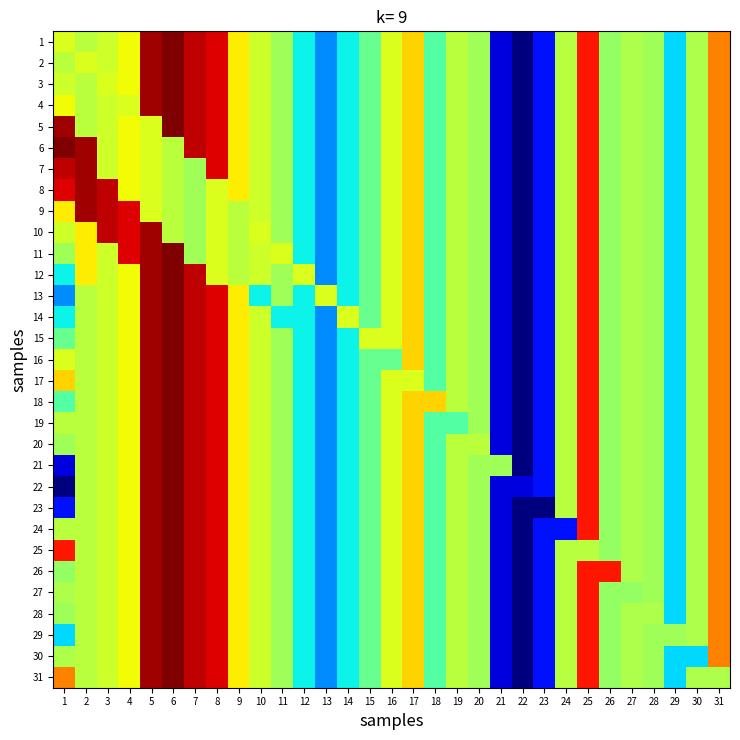

What is the total value across all series at 23?

-458.5